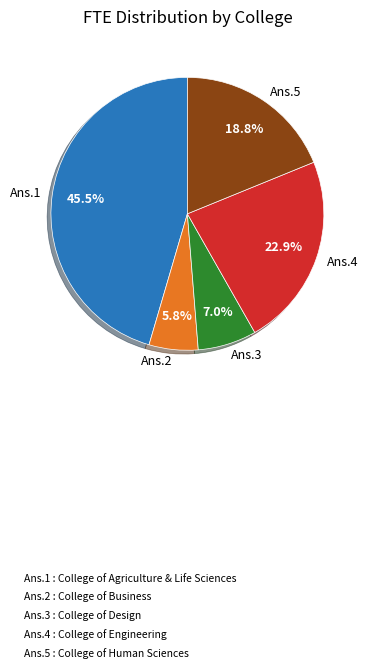

To the nearest percent, what is the difference between the largest and smallest slice percentages?

40%